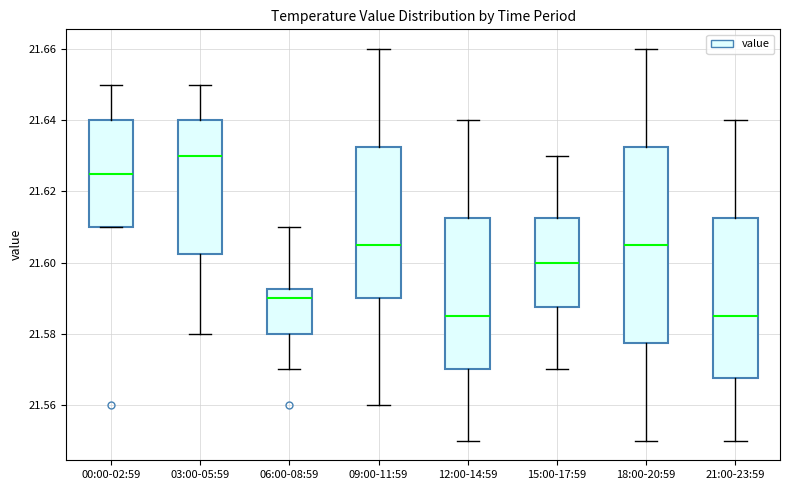

Where is the lower edge of the box for 00:00-02:59 on the y-axis? The values are not printed on the chart, so give them approximately, as read against the axis.

21.610